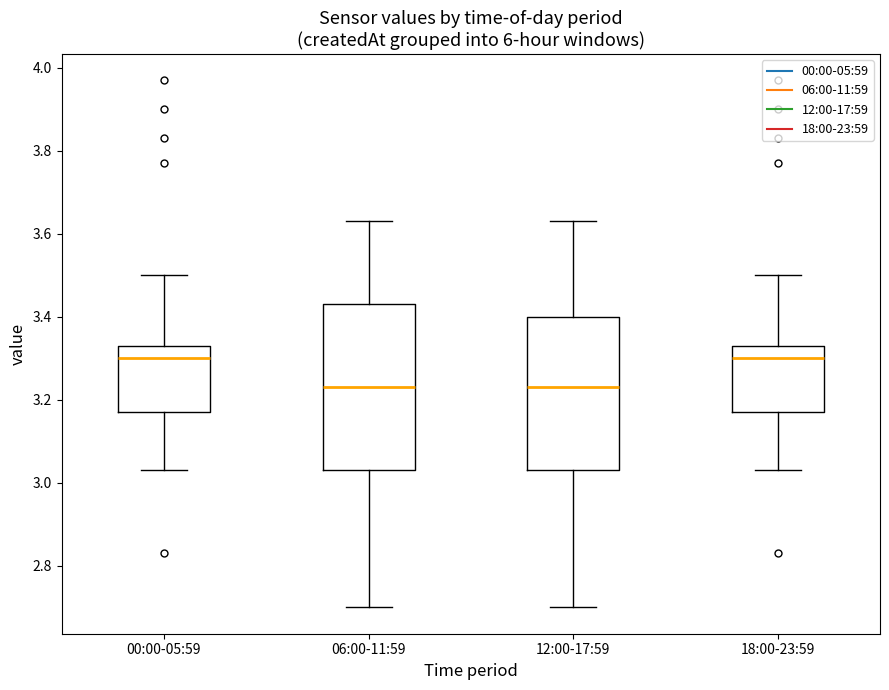

Reading left to right, transcribe this box plot: for each box, give where its median line is, the range the box spans, and where its two whiskers end, as read against the y-axis. The values are not printed on the chart, so give them approximately, as read against the axis.

00:00-05:59: median 3.30, box 3.18 to 3.34, whiskers 3.04 to 3.50
06:00-11:59: median 3.24, box 3.04 to 3.44, whiskers 2.70 to 3.64
12:00-17:59: median 3.24, box 3.04 to 3.40, whiskers 2.70 to 3.64
18:00-23:59: median 3.30, box 3.18 to 3.34, whiskers 3.04 to 3.50